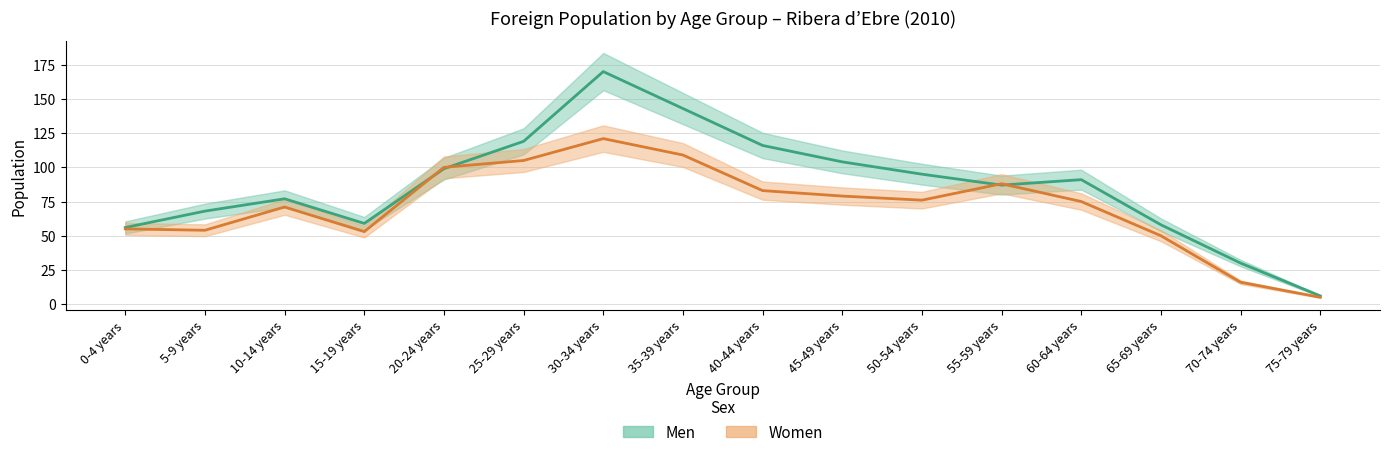

At which label is Men closest to 88?

55-59 years